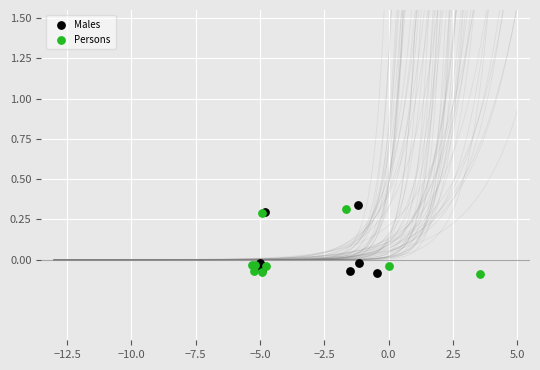

Which series contains the highest Y value?

Males